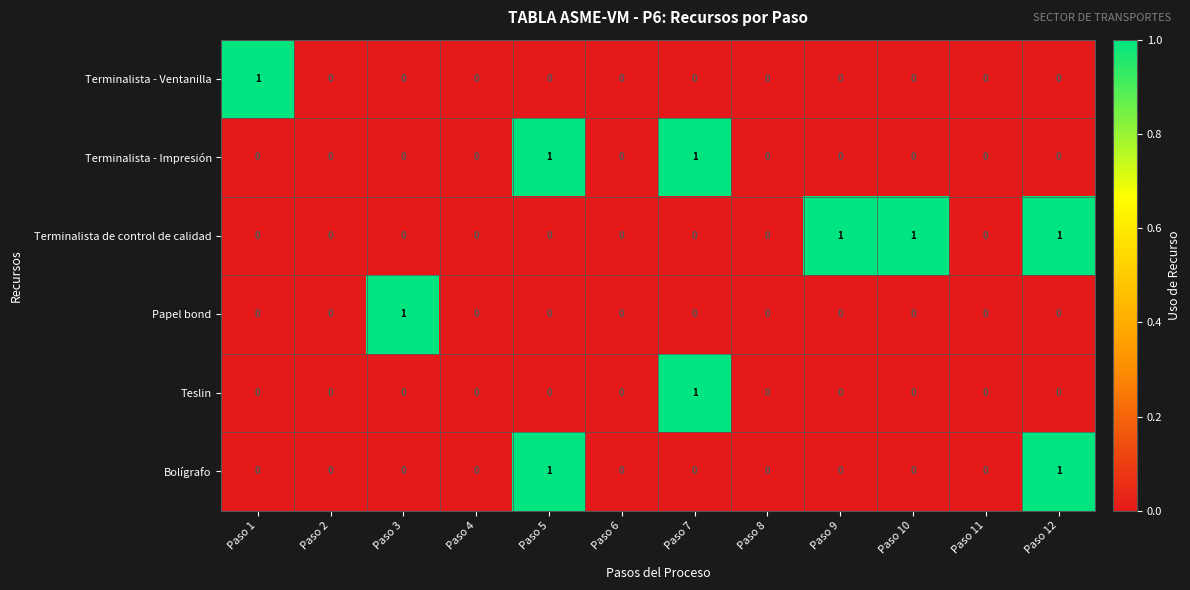

Which series changed the most between Paso 1 and Paso 8?

Terminalista - Ventanilla